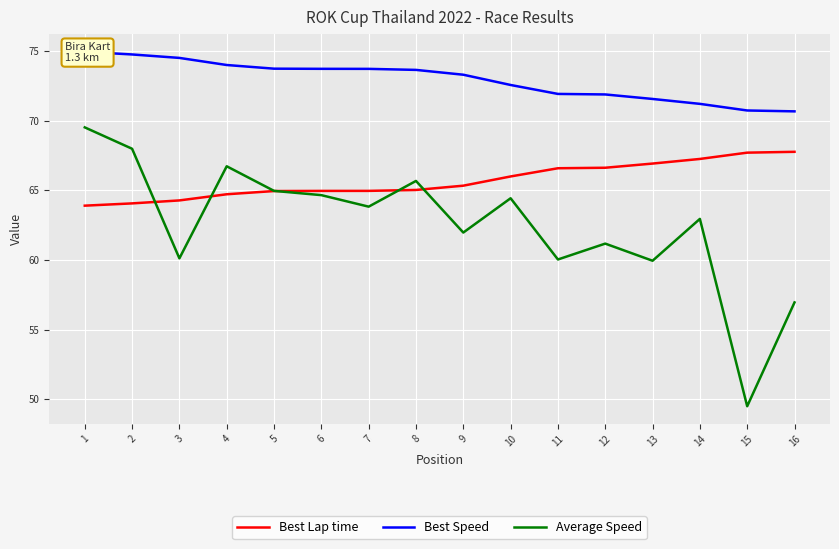

What is the value of the Average Speed point at the 12th from the left?

61.2